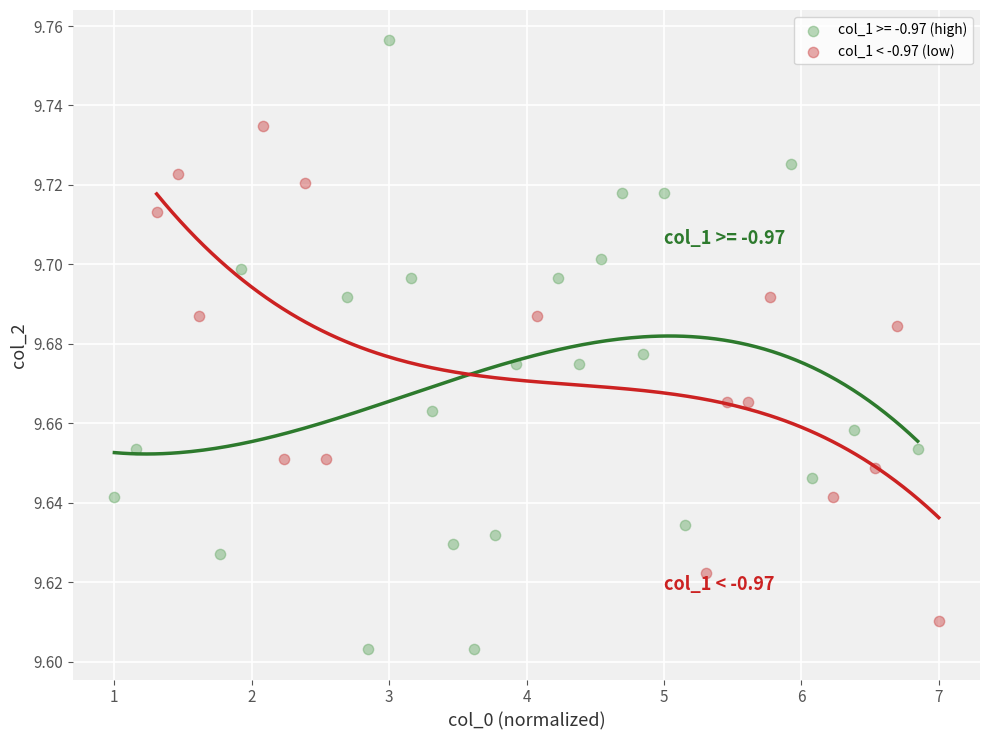

Which series reaches the minimum Y coordinate?

col_1 >= -0.97 (high)